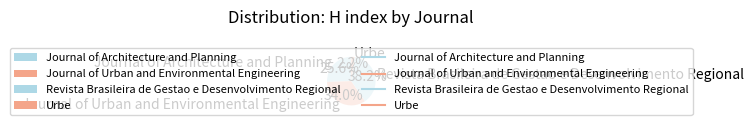

Which category has the biggest portion of the pie?

Revista Brasileira de Gestao e Desenvolvimento Regional